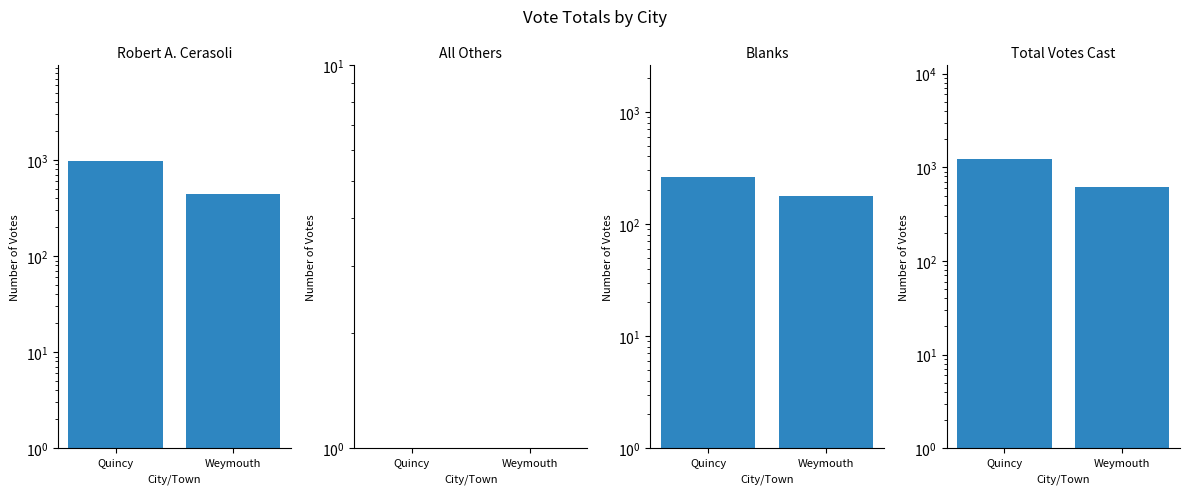

Count the Robert A. Cerasoli values in the range 443 to 969.

2